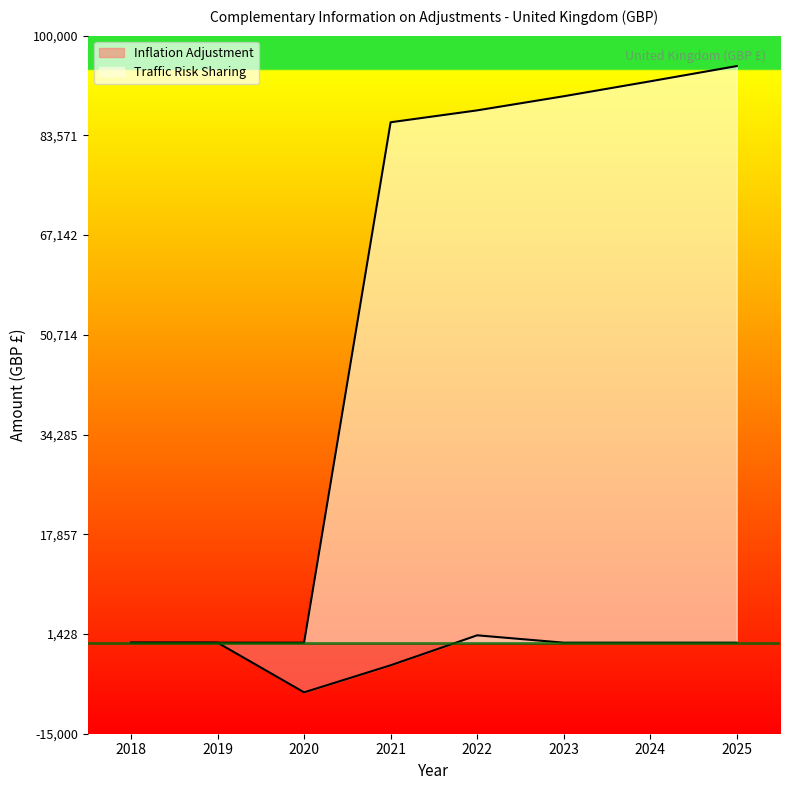

What are all the series names shown in the legend?

Inflation Adjustment, Traffic Risk Sharing